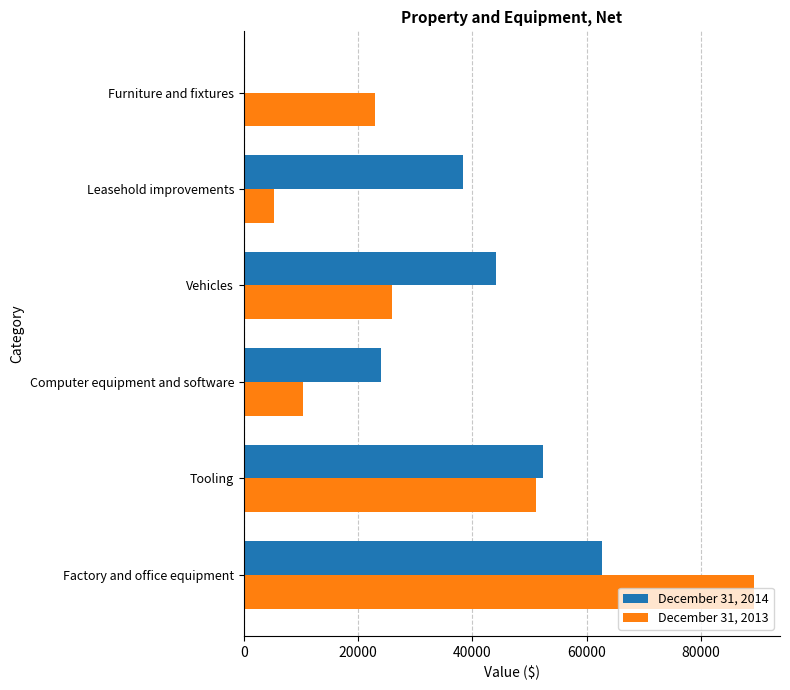

True or false: December 31, 2014 has a value of 62633 at Factory and office equipment.

True